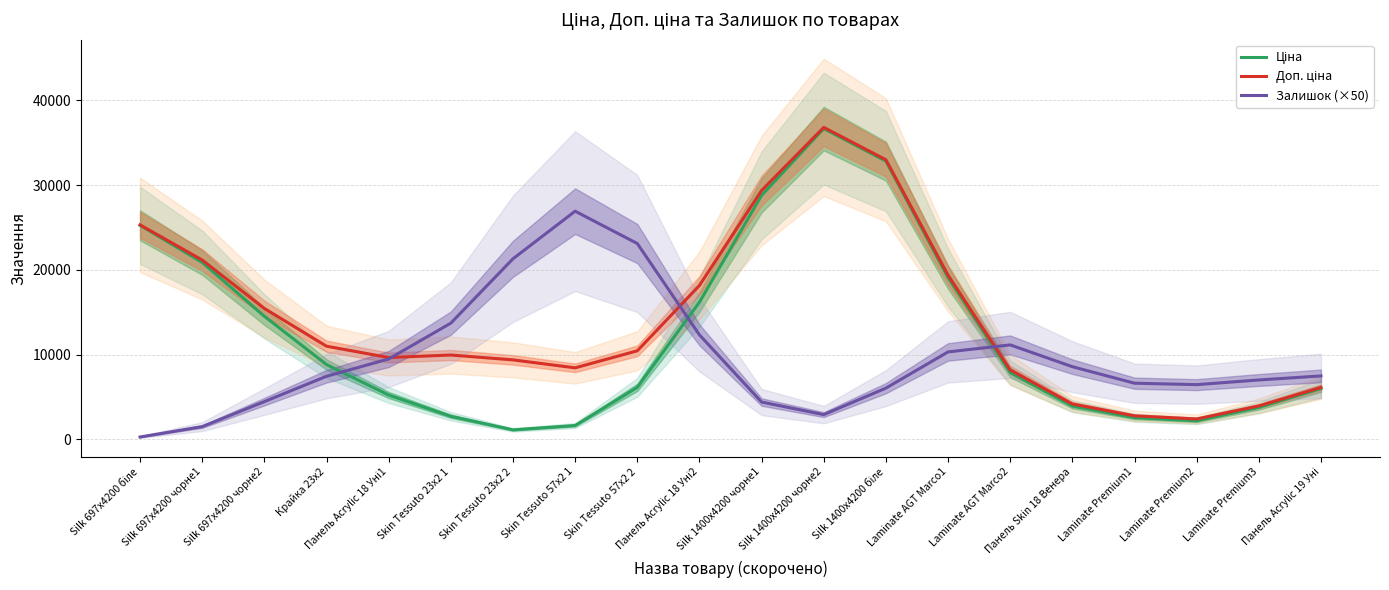

After their last crossing, which series has the higher values: Доп. ціна or Залишок (×50)?

Залишок (×50)